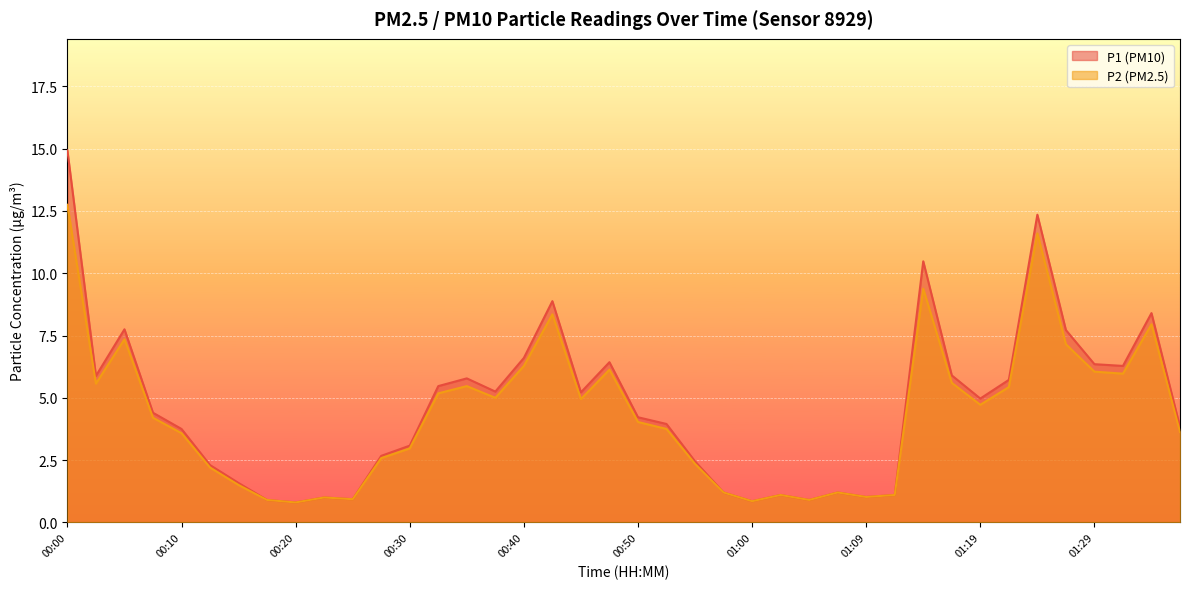

Does the chart display data point markers on the line(s)?

No